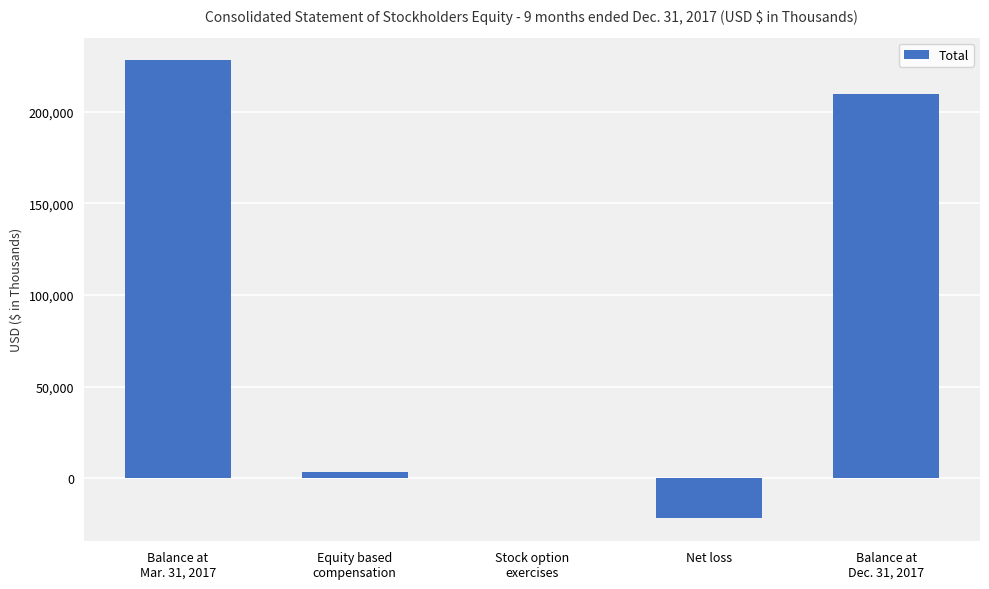

What value does the data have at Balance at
Dec. 31, 2017?

209808